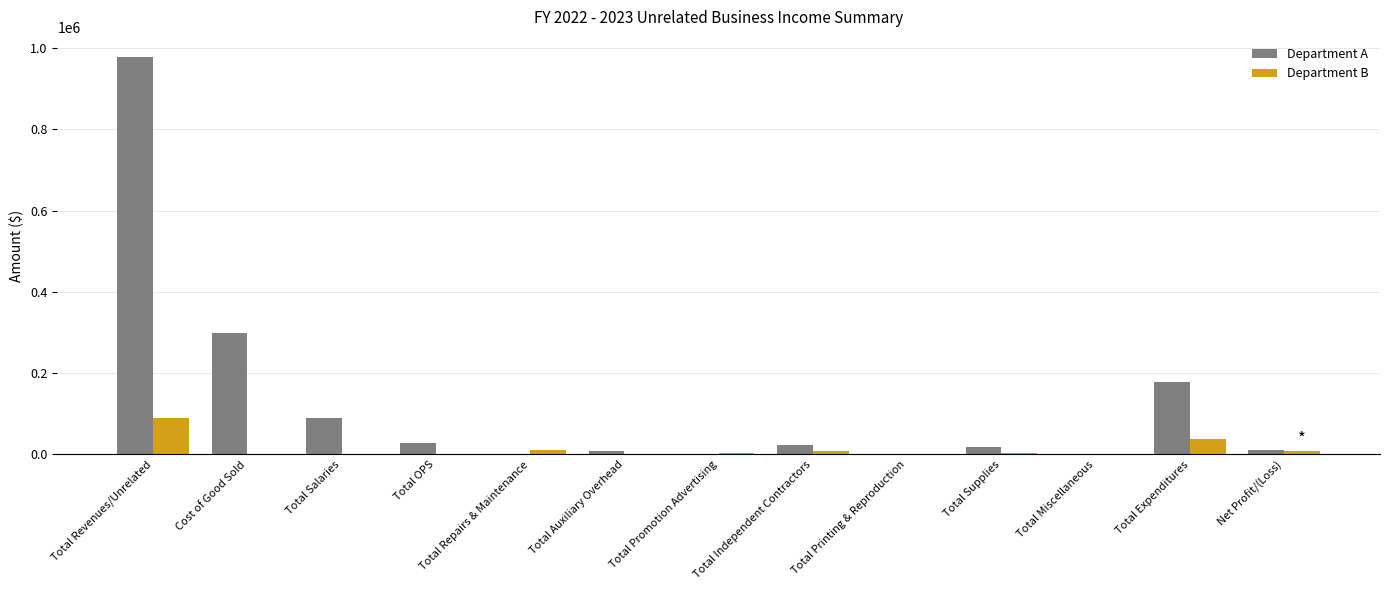

Which series has the widest spread of values?

Department A